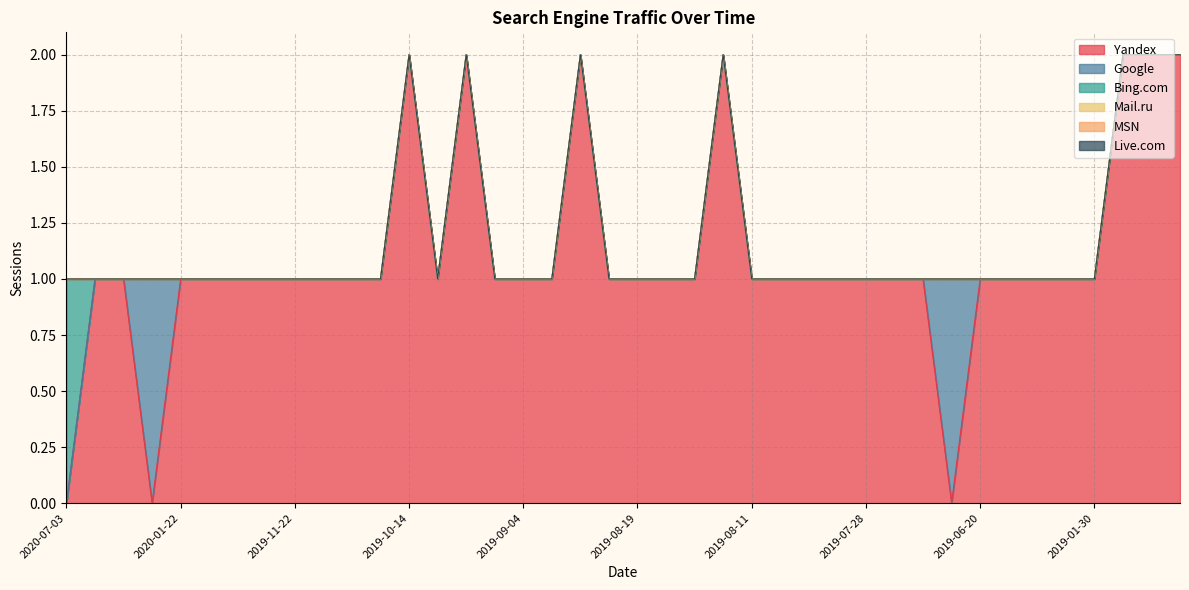

Reading left to right, list all the values displayed in this chart.

Yandex: 0	1	1	0	1	1	1	1	1	1	1	1	2	1	2	1	1	1	2	1	1	1	1	2	1	1	1	1	1	1	1	0	1	1	1	1	1	2	2	2
Google: 0	0	0	1	0	0	0	0	0	0	0	0	0	0	0	0	0	0	0	0	0	0	0	0	0	0	0	0	0	0	0	1	0	0	0	0	0	0	0	0
Bing.com: 1	0	0	0	0	0	0	0	0	0	0	0	0	0	0	0	0	0	0	0	0	0	0	0	0	0	0	0	0	0	0	0	0	0	0	0	0	0	0	0
Mail.ru: 0	0	0	0	0	0	0	0	0	0	0	0	0	0	0	0	0	0	0	0	0	0	0	0	0	0	0	0	0	0	0	0	0	0	0	0	0	0	0	0
MSN: 0	0	0	0	0	0	0	0	0	0	0	0	0	0	0	0	0	0	0	0	0	0	0	0	0	0	0	0	0	0	0	0	0	0	0	0	0	0	0	0
Live.com: 0	0	0	0	0	0	0	0	0	0	0	0	0	0	0	0	0	0	0	0	0	0	0	0	0	0	0	0	0	0	0	0	0	0	0	0	0	0	0	0